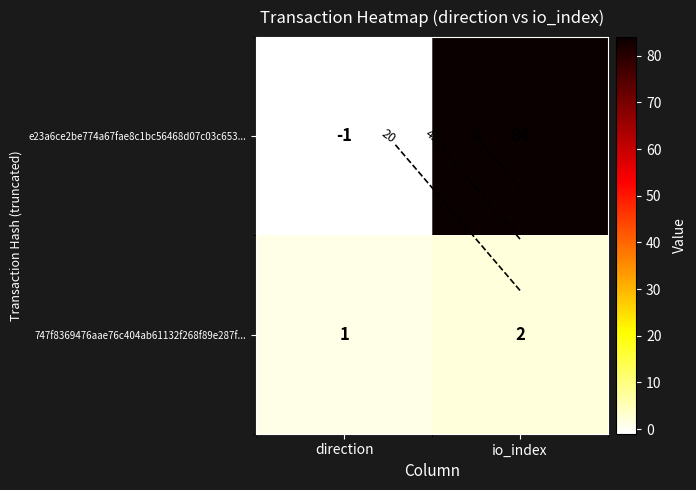

Which has a higher value, direction or io_index?

io_index